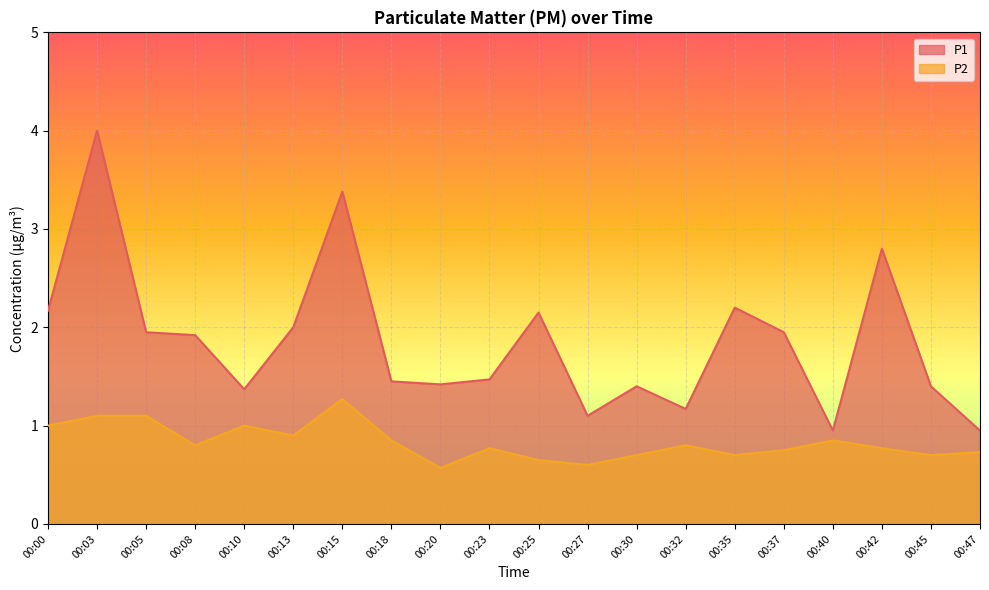

What is the difference between the maximum and minimum values in the P1 series?

3.0